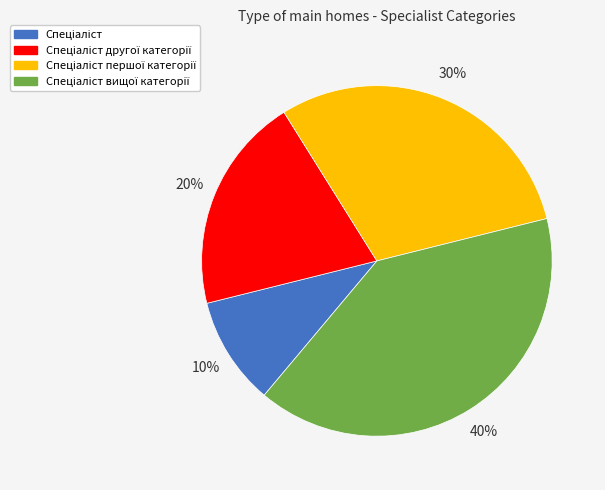

To the nearest percent, what is the average slice percentage?

25%